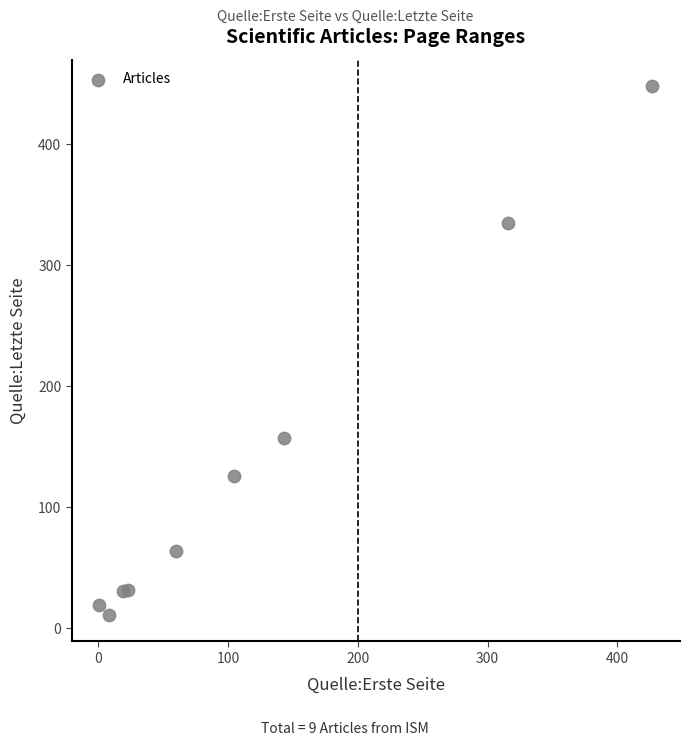

What Y value in the scatter plot is closest to 229?

157